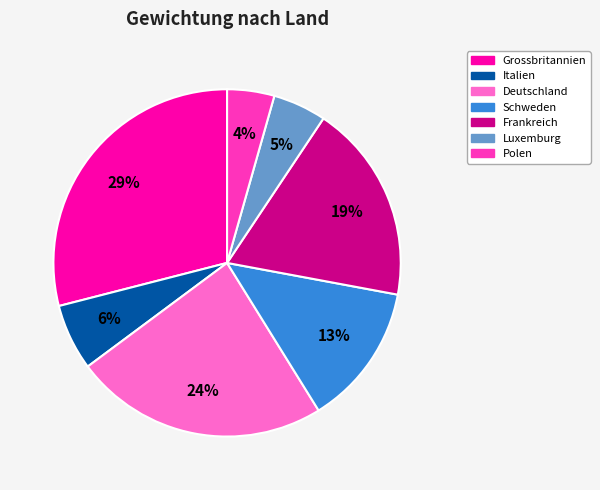

Is there any slice that represents more than half of the pie?

No